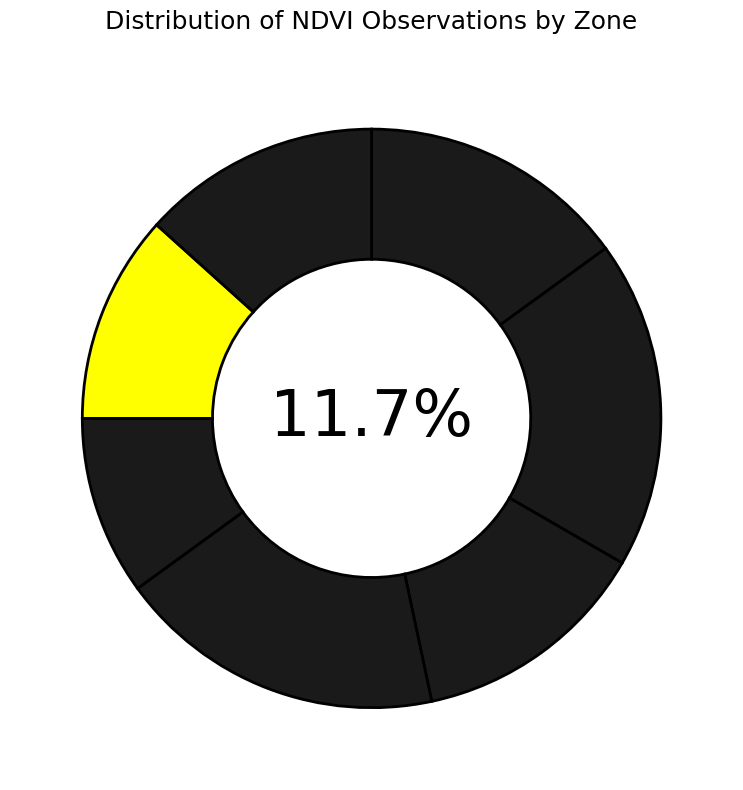

Which has a higher value, Zone 2 or Zone 4?

Zone 2